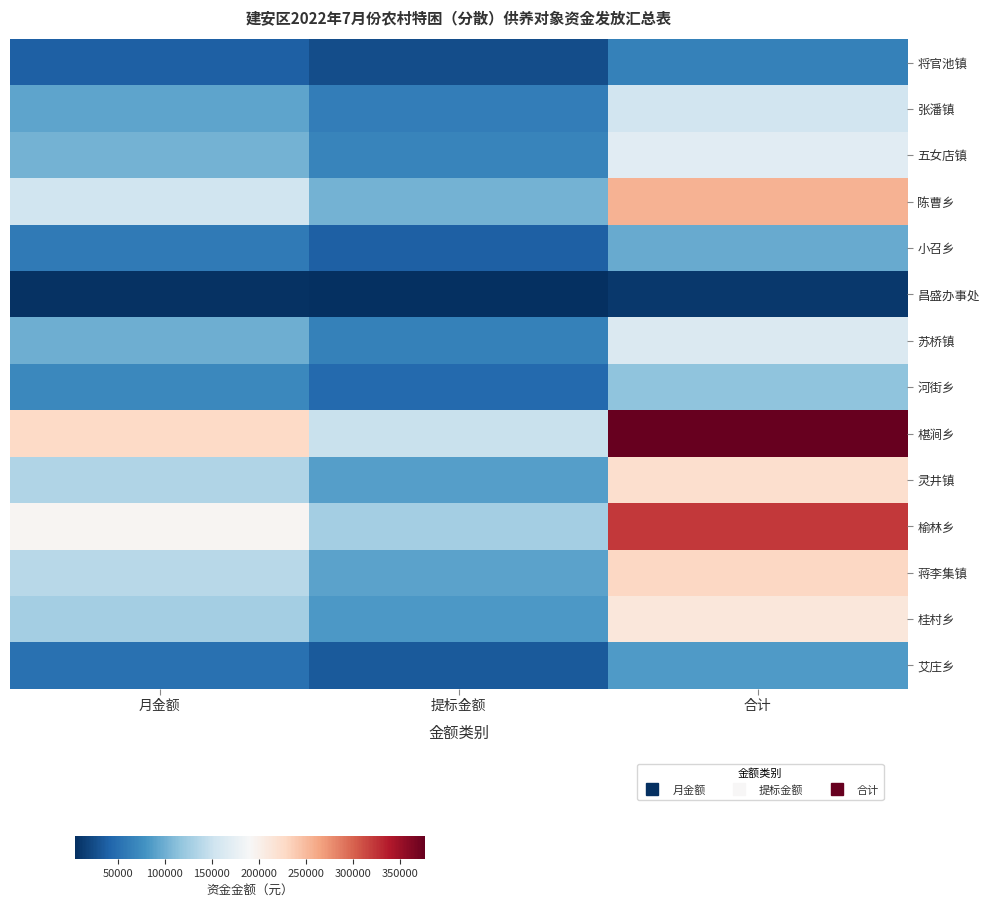

What is the total value across all series at 月金额?

1494090